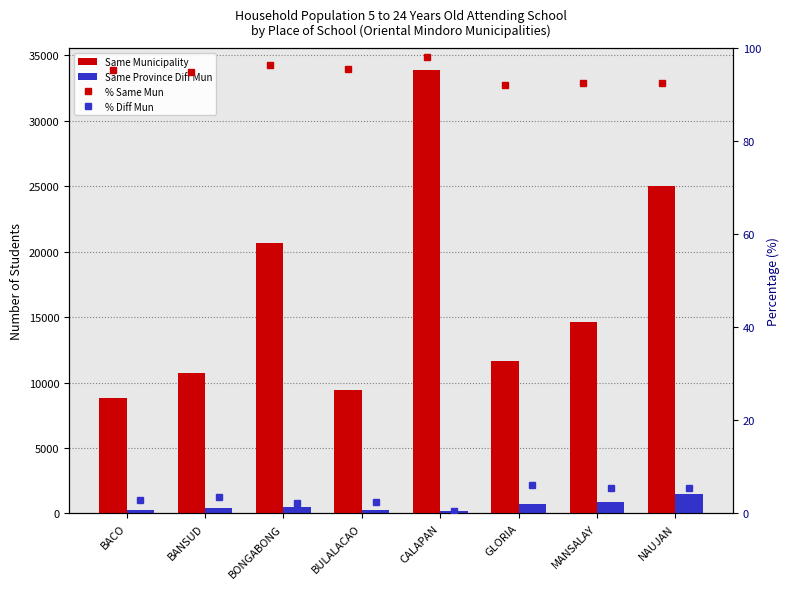

What are all the series names shown in the legend?

Same Municipality, Same Province Diff Mun, % Same Mun, % Diff Mun